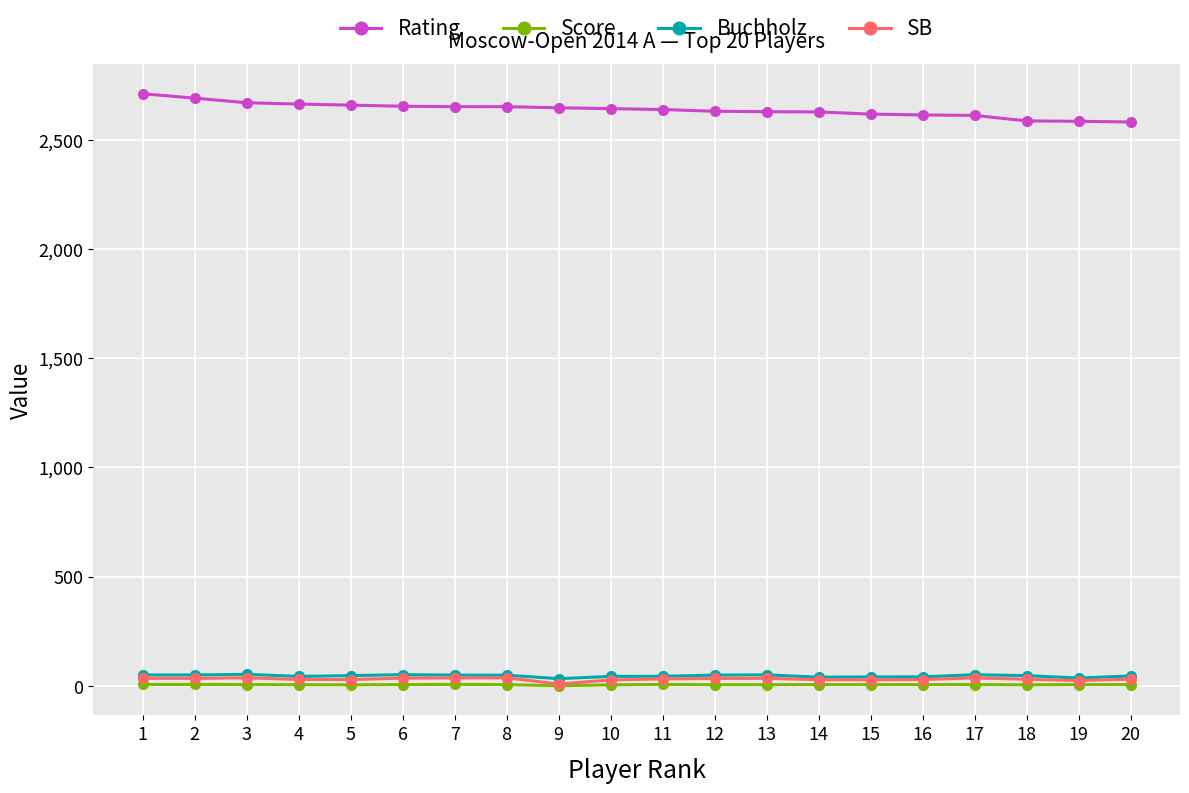

Does the chart display data point markers on the line(s)?

Yes